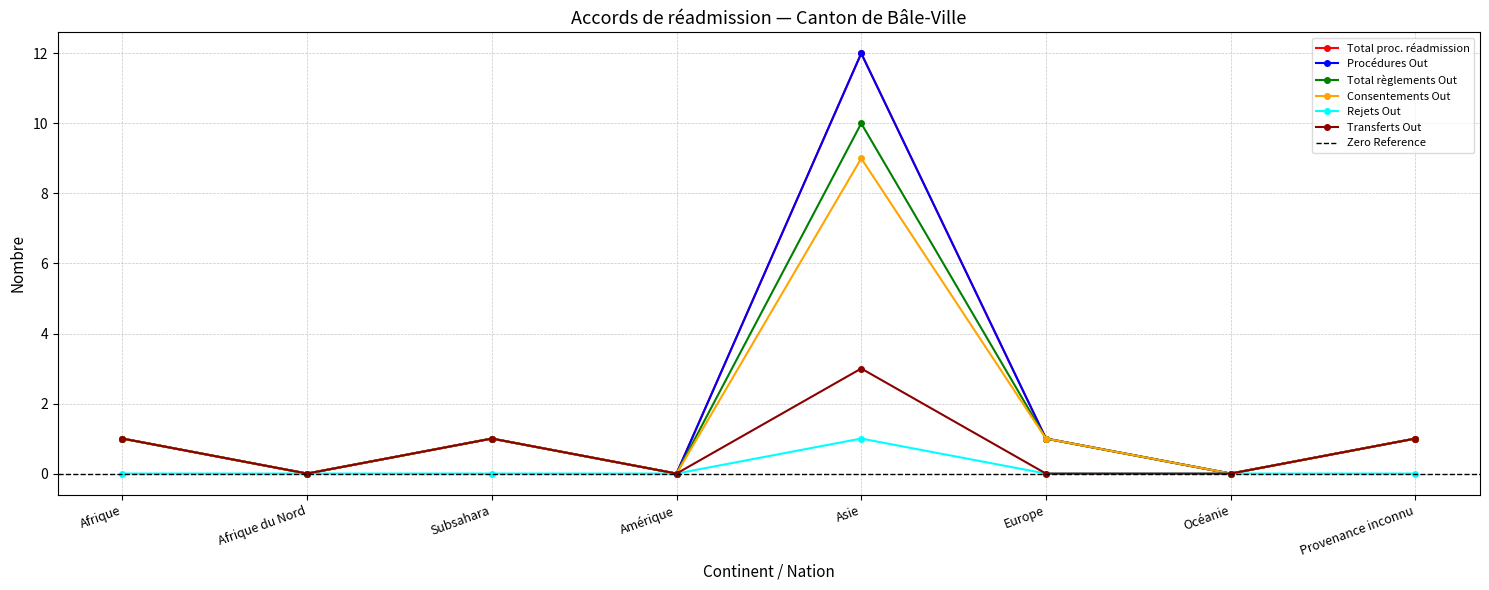

At how many categories does at least one series exceed 7?

1